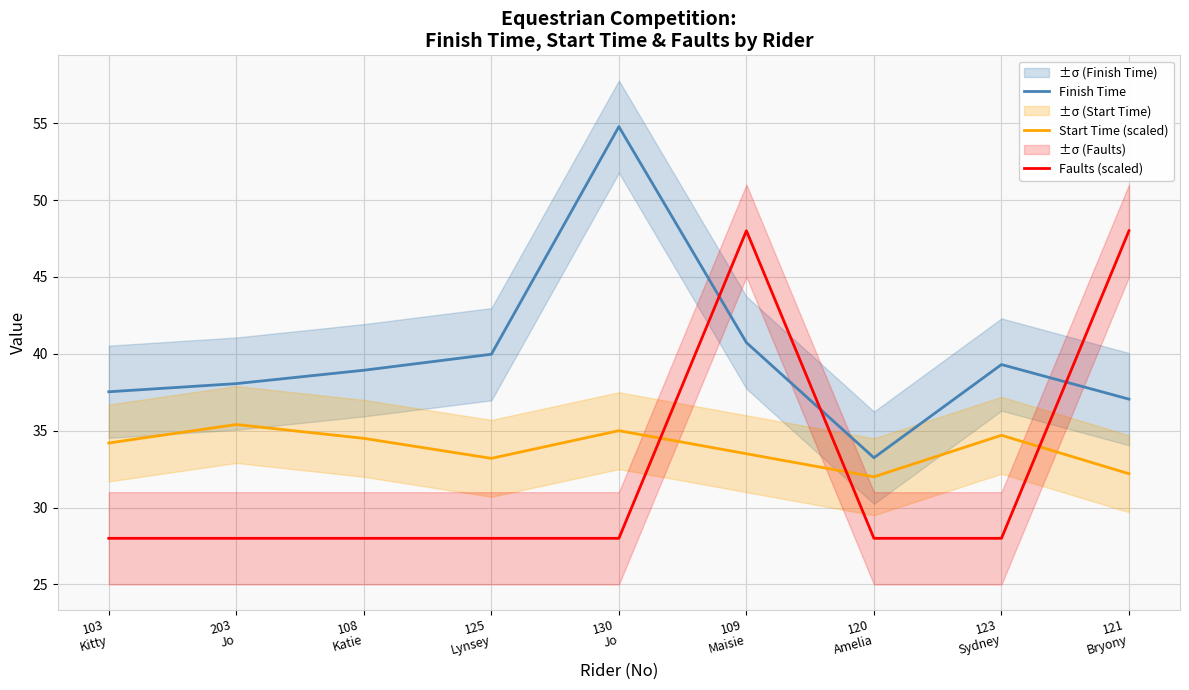

Which series has the widest spread of values?

Finish Time